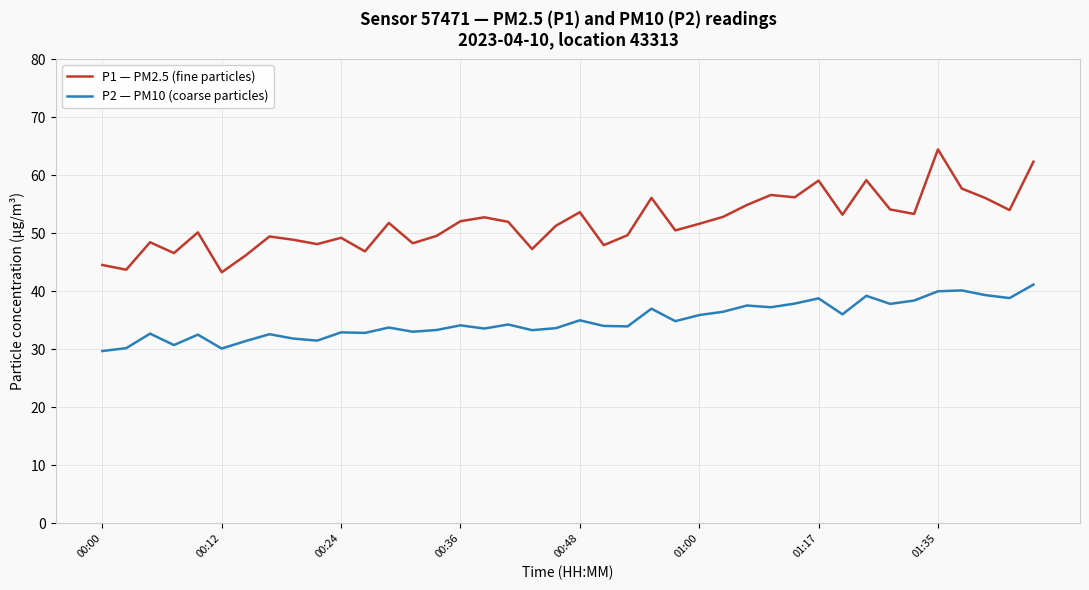

Which series has the widest spread of values?

P1 — PM2.5 (fine particles)